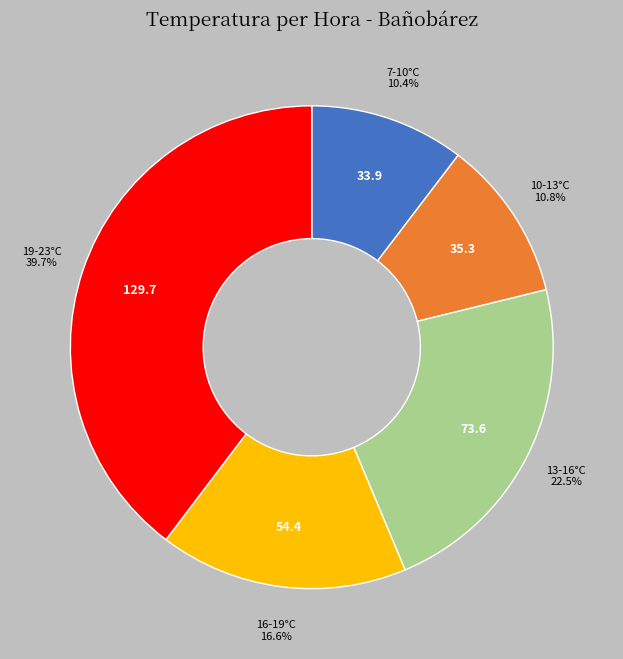

Does any single category account for the majority?

No